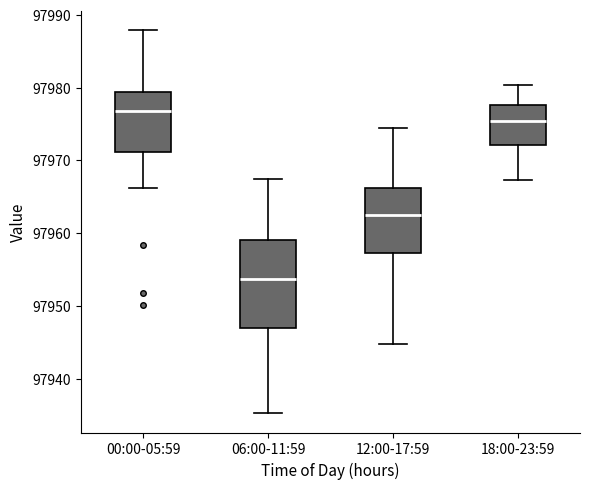

Reading left to right, read every box against the y-axis: the position of its median line, the range the box covers, and the ends of its whiskers. The values are not printed on the chart, so give them approximately, as read against the axis.

00:00-05:59: median 97977, box 97971 to 97979, whiskers 97966 to 97988
06:00-11:59: median 97954, box 97947 to 97959, whiskers 97935 to 97968
12:00-17:59: median 97963, box 97957 to 97966, whiskers 97945 to 97975
18:00-23:59: median 97975, box 97972 to 97978, whiskers 97967 to 97980